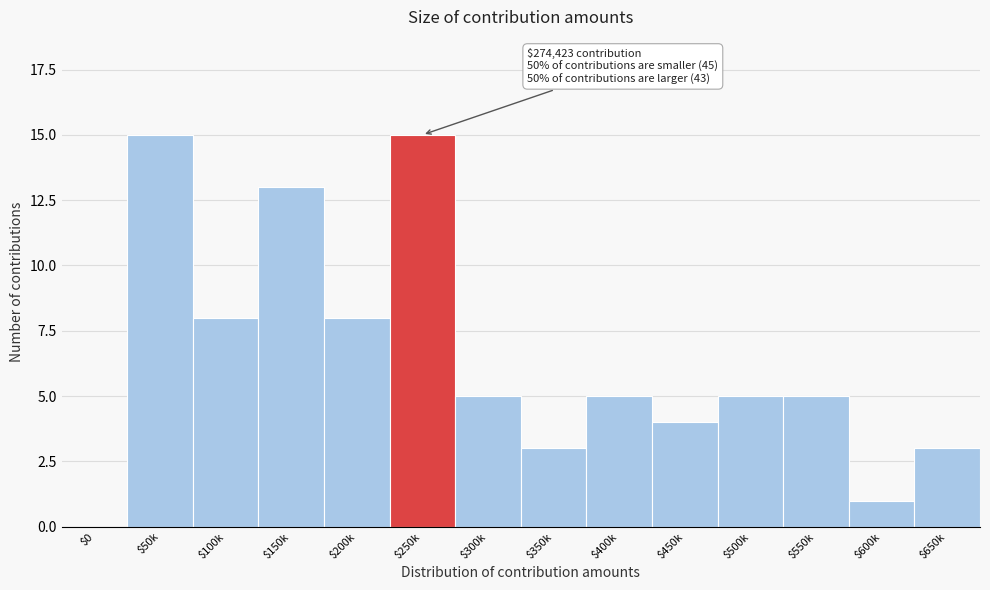

What is the greatest value displayed?

15